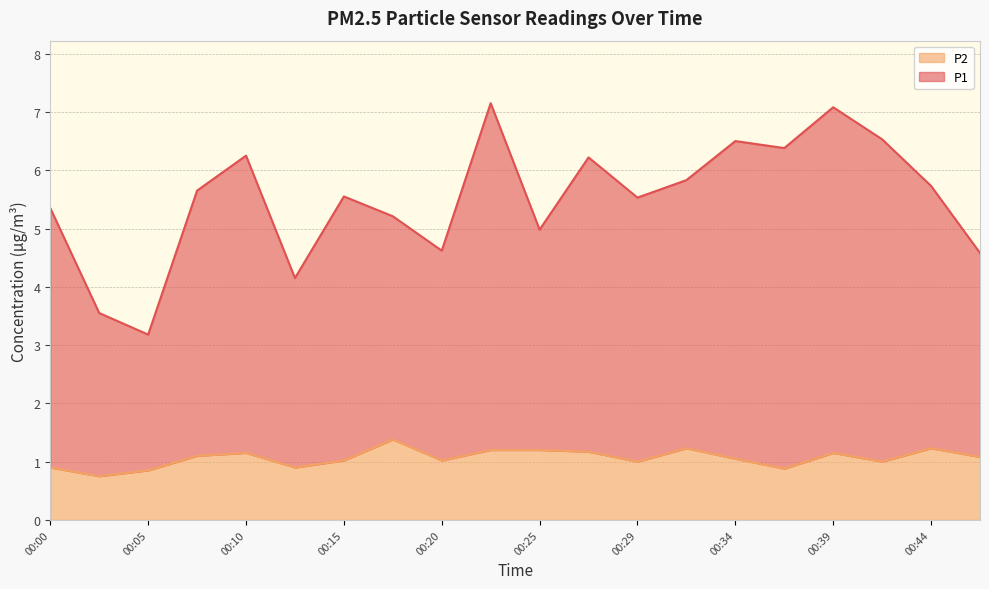

What is the value of the P2 point at the 12th from the left?

1.2